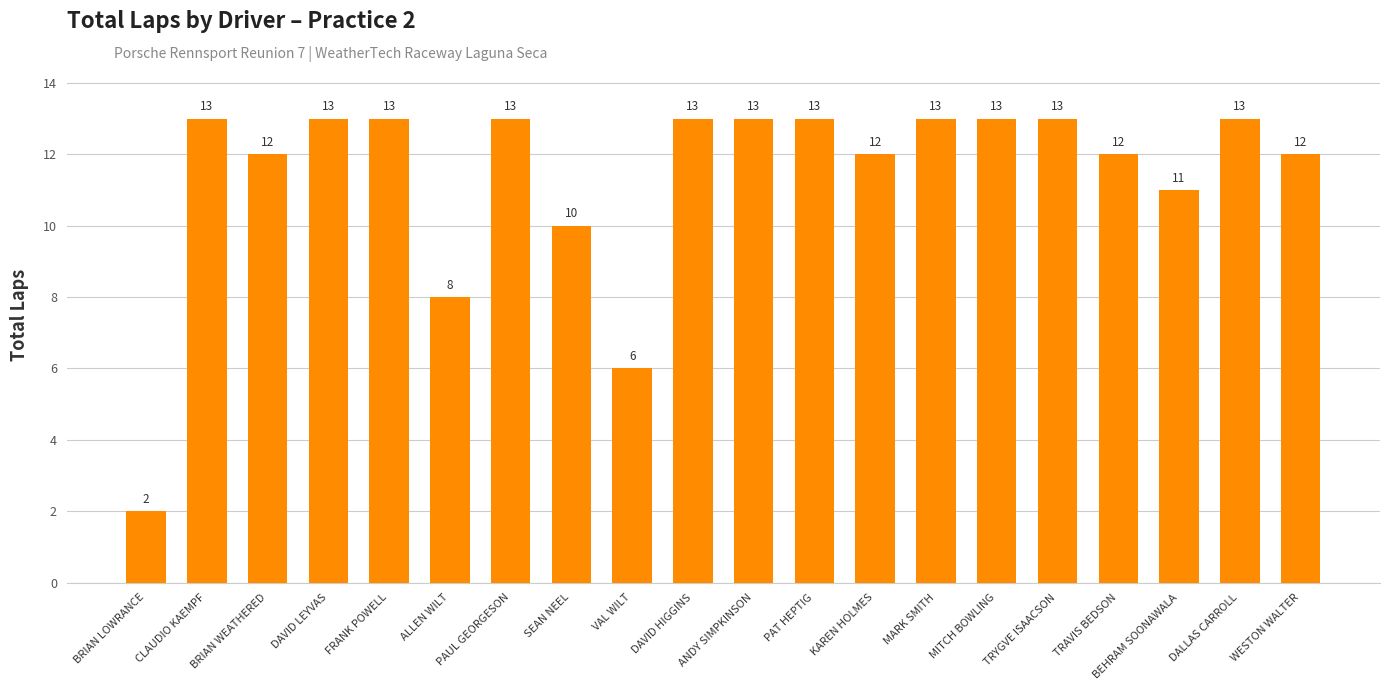

The chart shows a value of 7 at SEAN NEEL. True or false?

False